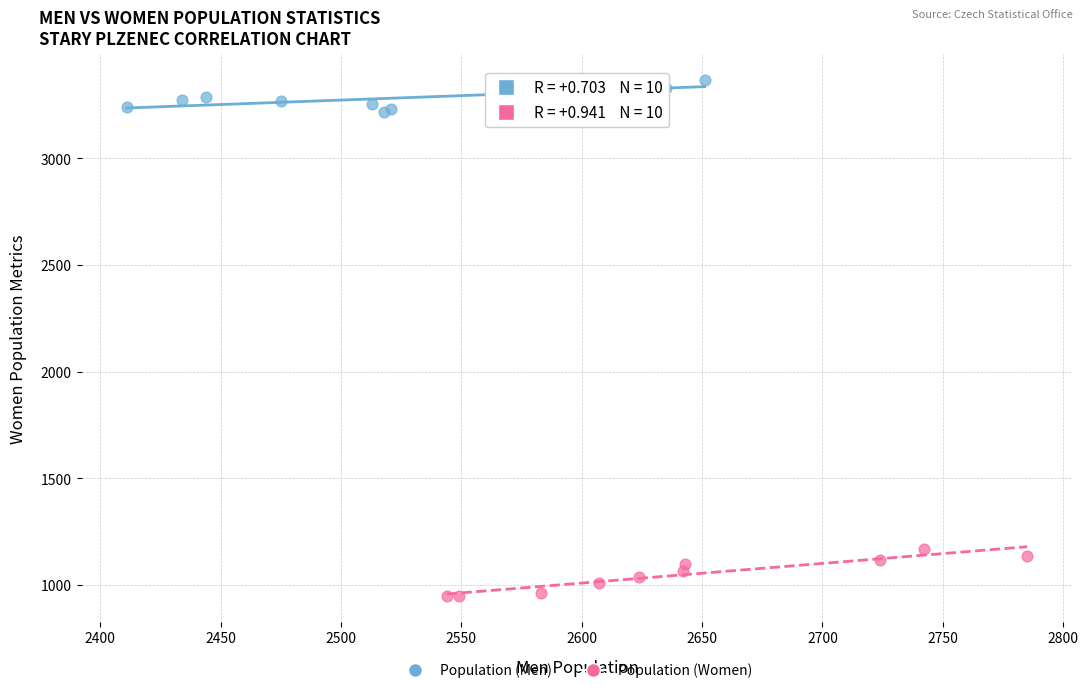

Which series has the largest Y range (max minus min)?

Population (Women)